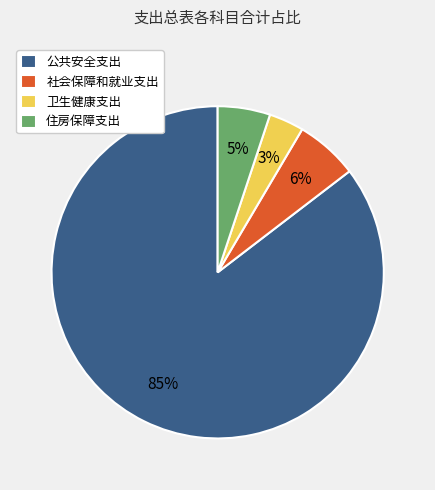

Combined, do 卫生健康支出 and 住房保障支出 account for over 50%?

No